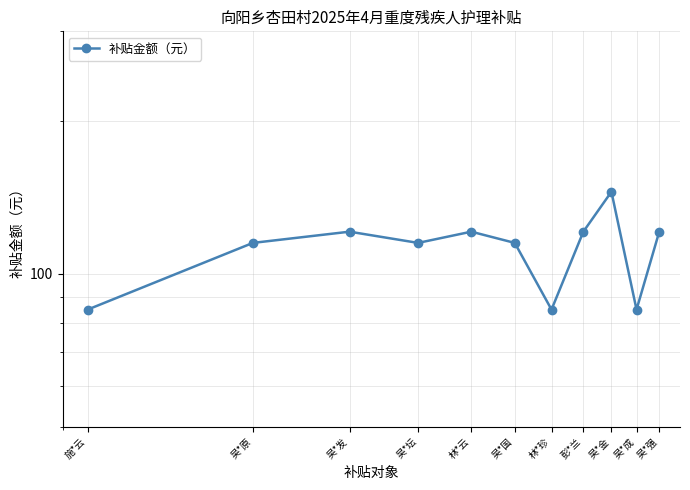

Is it true that the value at 吴*成 is 85?

True